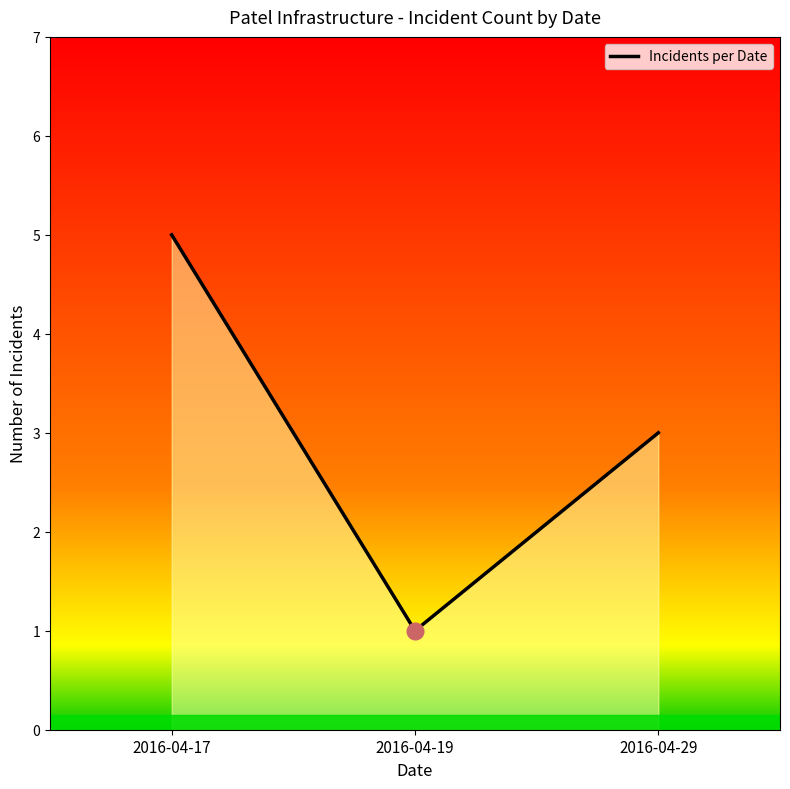

Reading left to right, extract all data points from this chart.

5	1	3